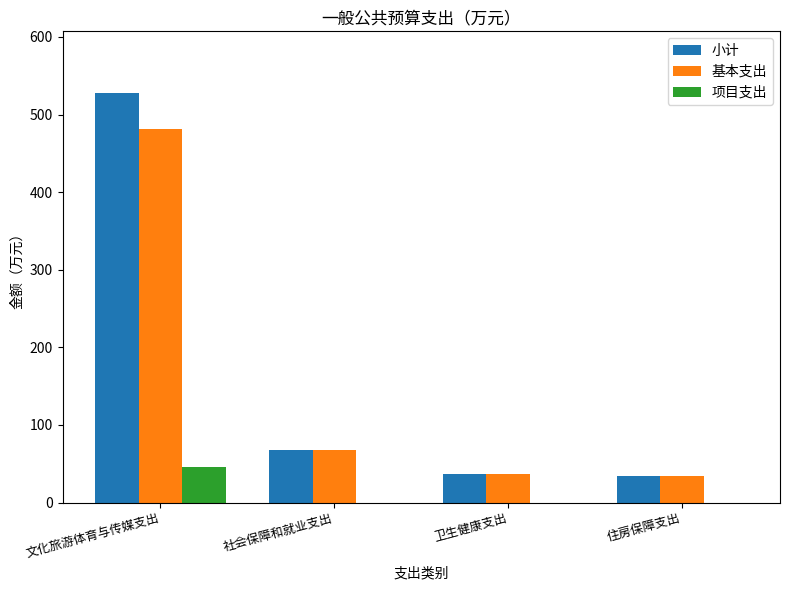

Count the number of data series in this chart.

3